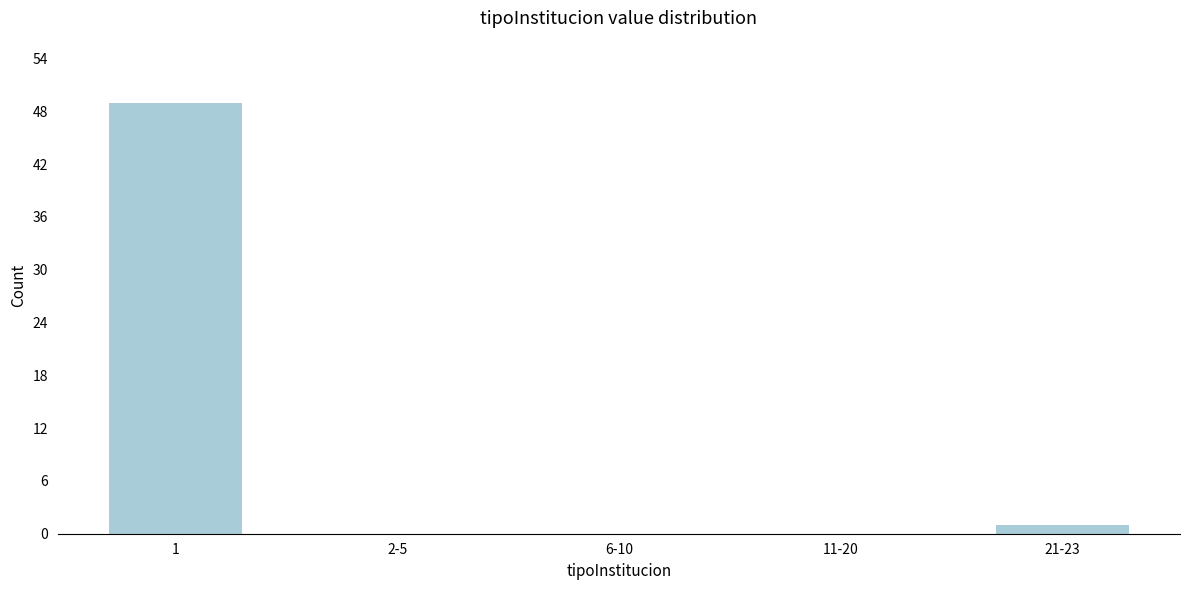

Reading left to right, extract all data points from this chart.

1=49	2-5=0	6-10=0	11-20=0	21-23=1